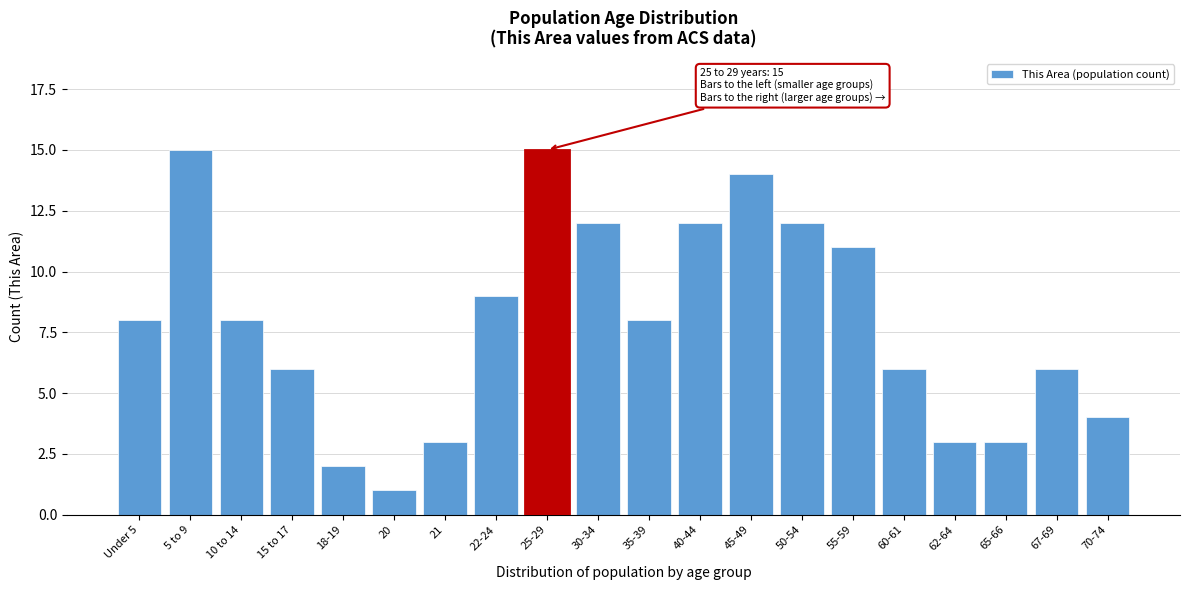

Reading left to right, list all the values displayed in this chart.

8	15	8	6	2	1	3	9	15	12	8	12	14	12	11	6	3	3	6	4